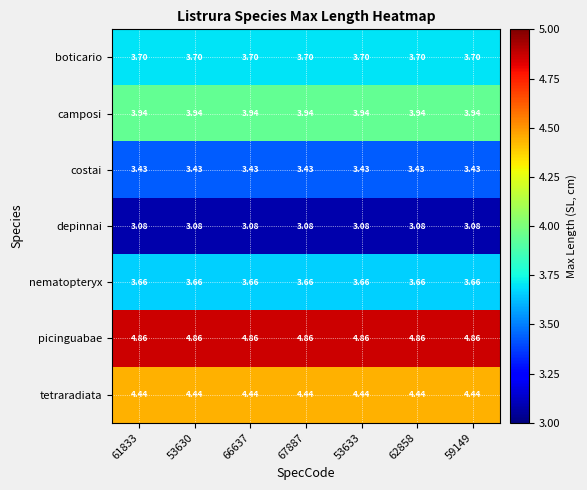

Which series has the largest total across all categories?

picinguabae